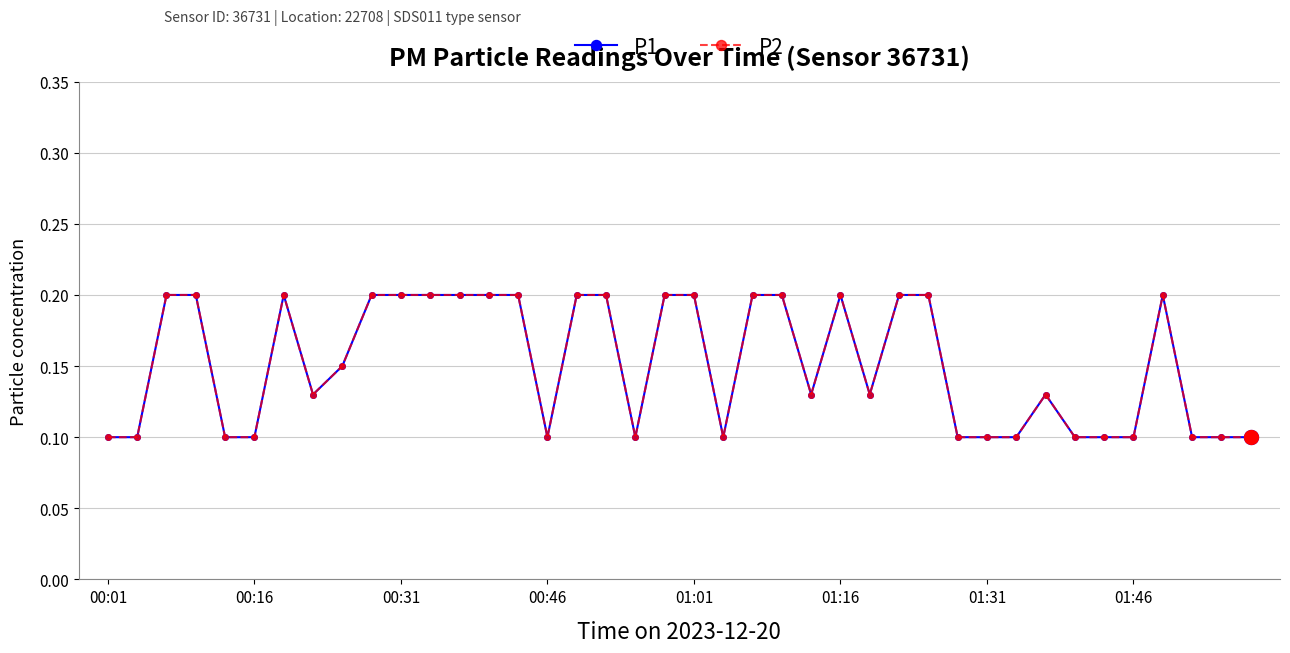

True or false: P1 and P2 cross at least once.

False